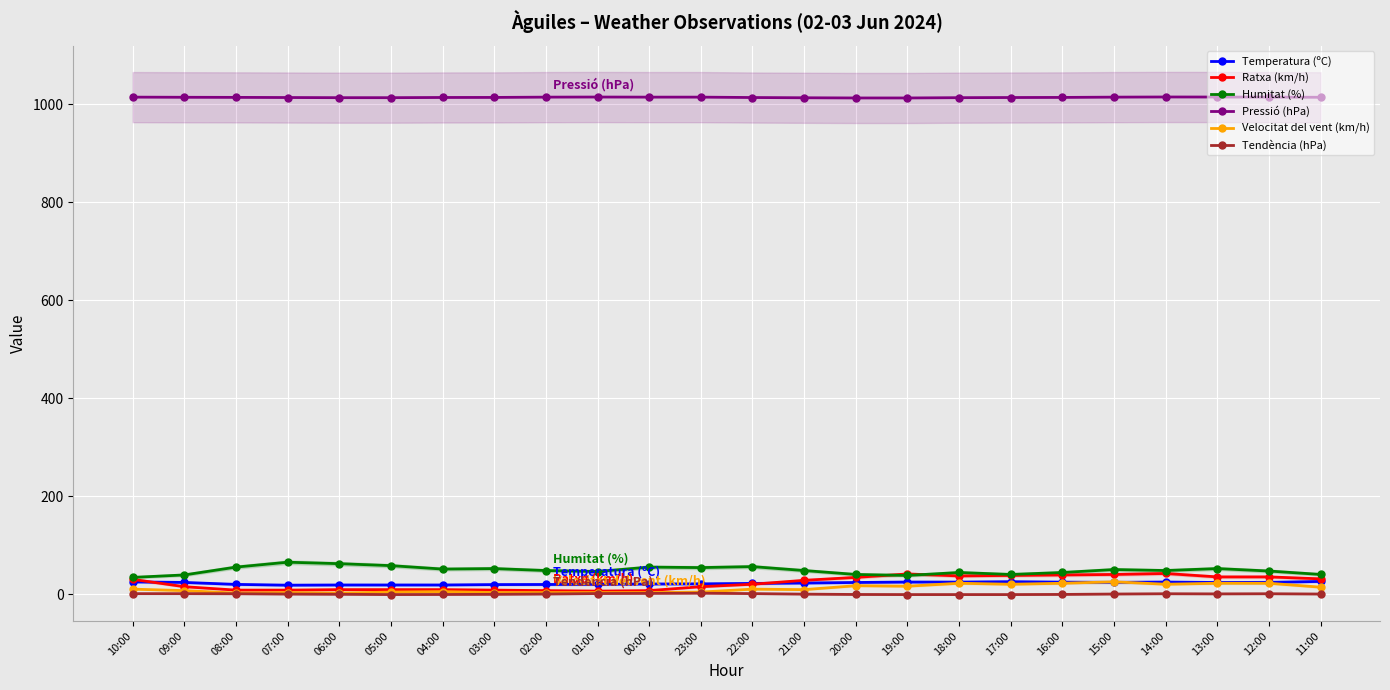

The value of Humitat (%) at 20:00 is 22.1. True or false?

False